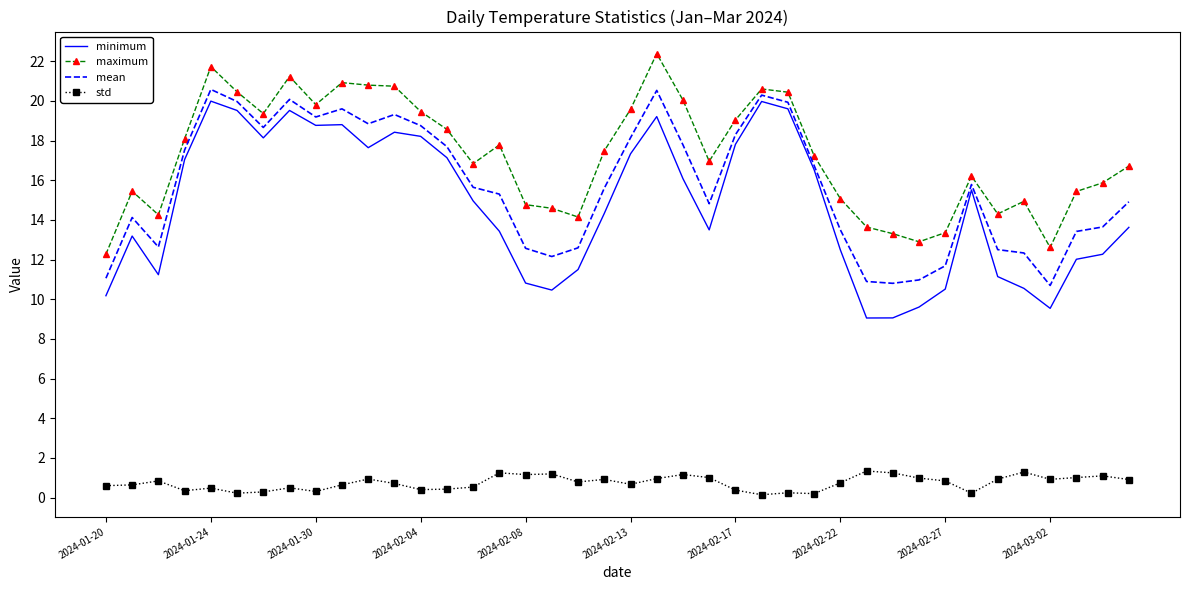

Which series has the largest total across all categories?

maximum